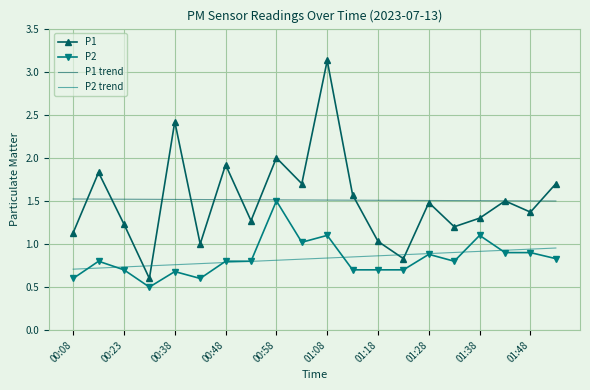

Which series has the largest range (max minus min)?

P1